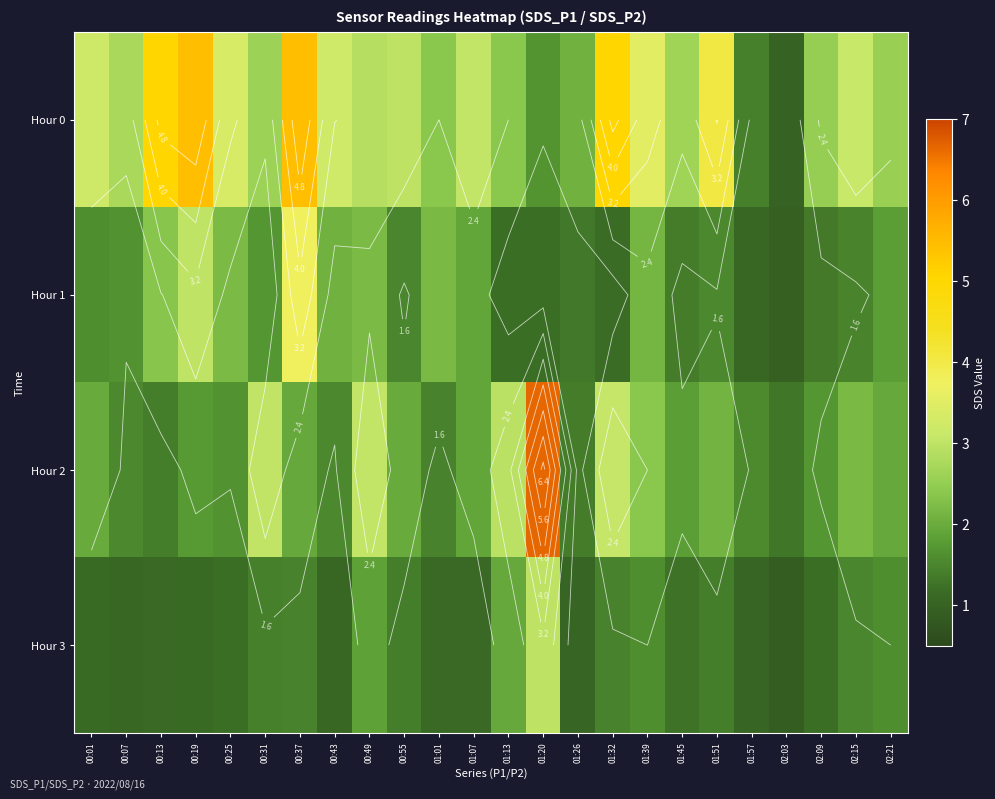

The Hour 0 series shows 3.5 at 01:45. True or false?

False